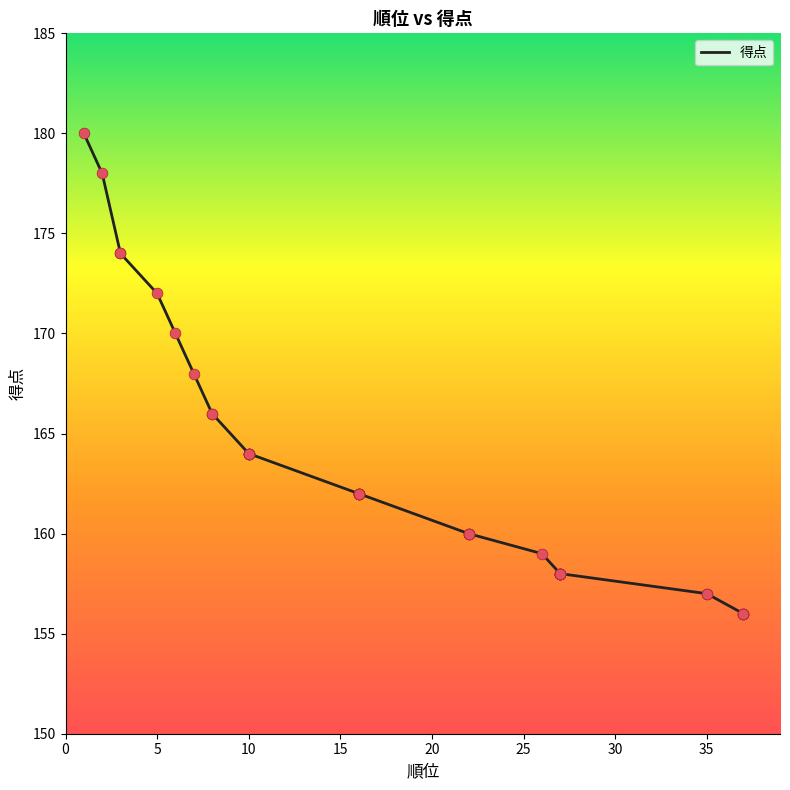

What is the ratio of the value at 7 to the value at 27?

1.1